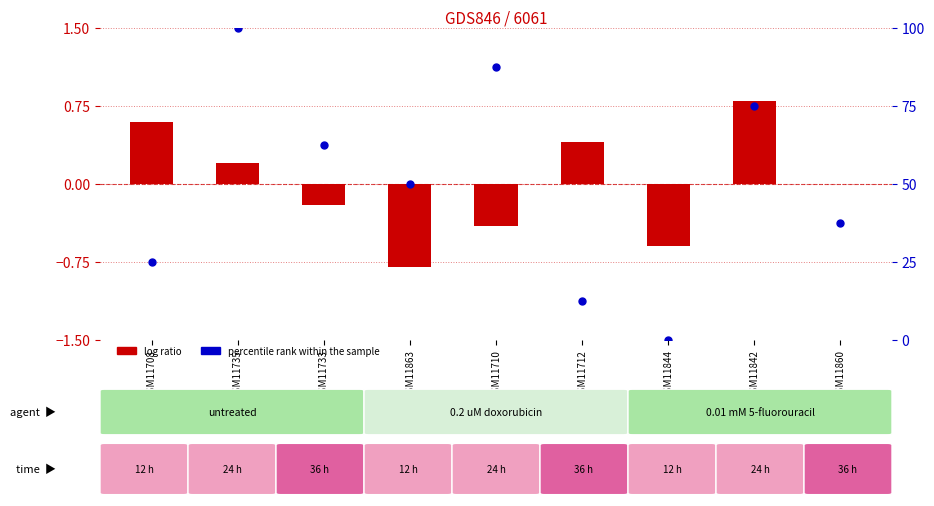

Which series has the largest total across all categories?

percentile rank within the sample